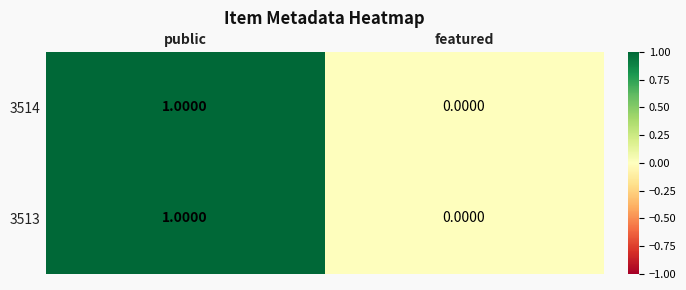

At which category is the sum across all series the highest?

public